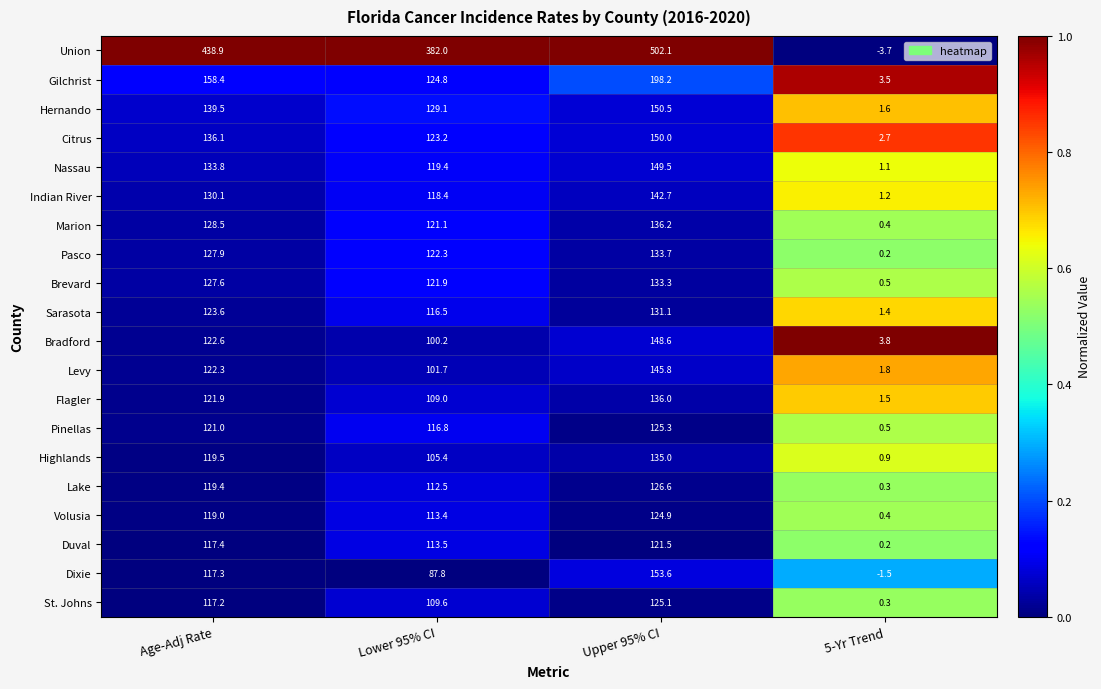

How many categories are shown in the chart?

4